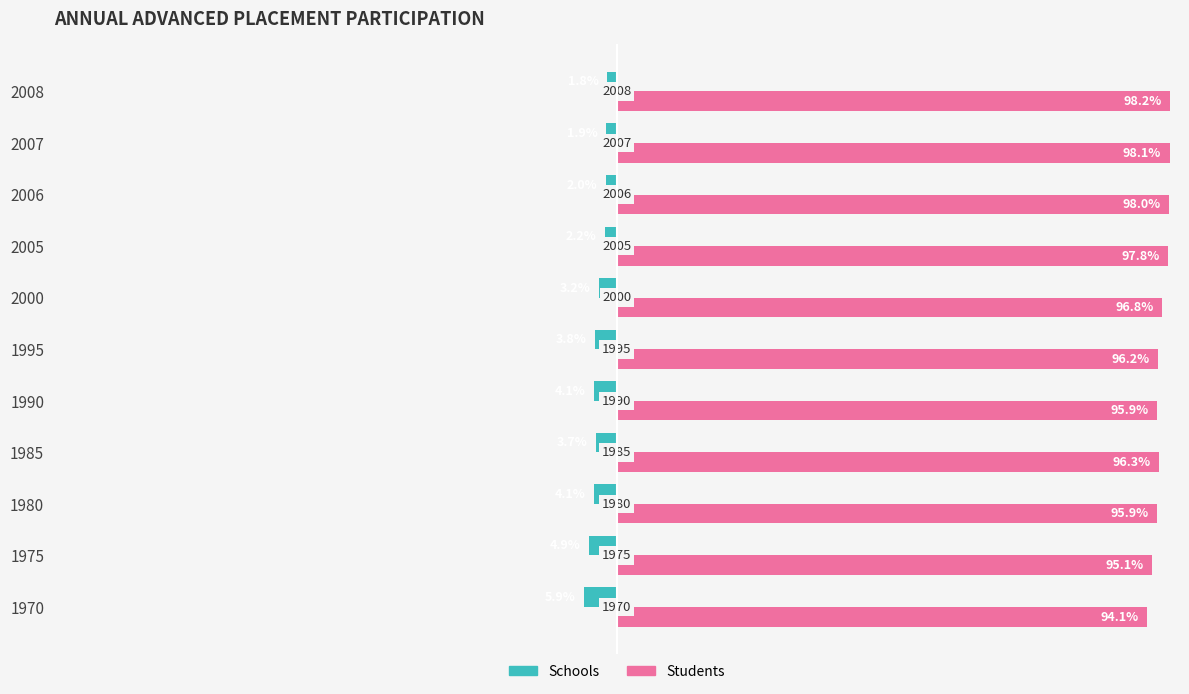

What is the smallest value displayed?

-5.9